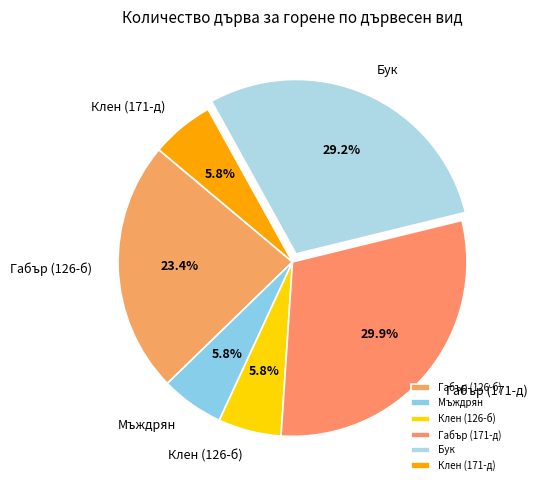

True or false: Габър (171-д) accounts for 20% of the total.

False